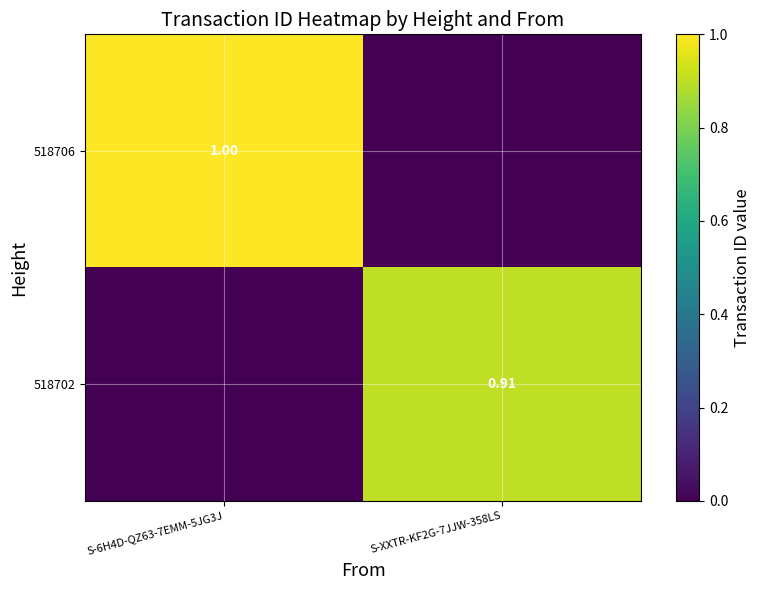

Is the value of 518706 at S-6H4D-QZ63-7EMM-5JG3J greater than the value of 518702 at S-XXTR-KF2G-7JJW-358LS?

Yes